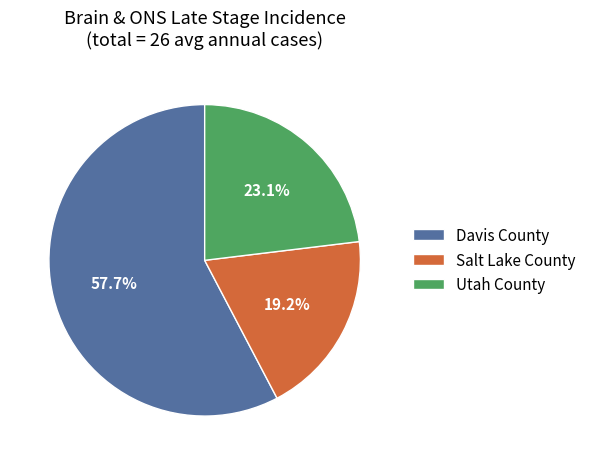

Which slice is the smallest?

Salt Lake County